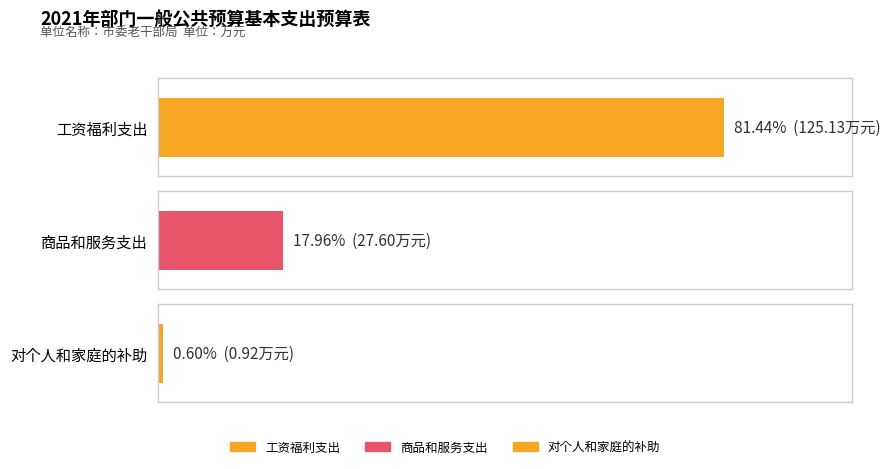

Read the value at 工资福利支出.

125.1